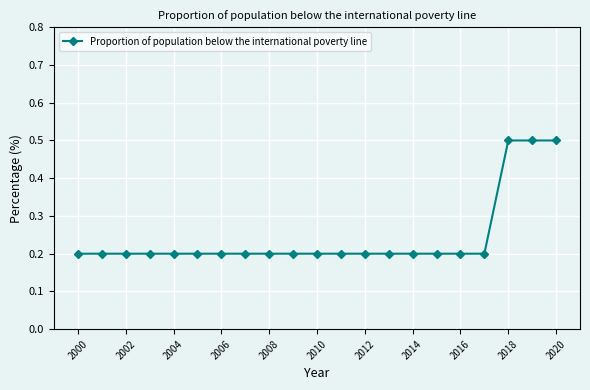

Reading left to right, list all the values displayed in this chart.

0.2	0.2	0.2	0.2	0.2	0.2	0.2	0.2	0.2	0.2	0.2	0.2	0.2	0.2	0.2	0.2	0.2	0.2	0.5	0.5	0.5